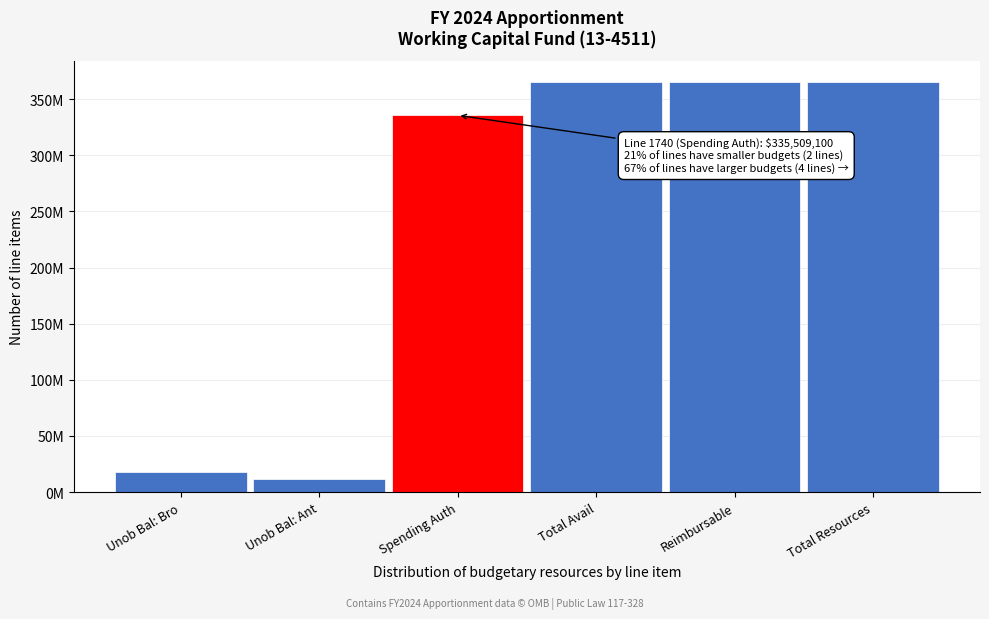

Are the bars horizontal?

No